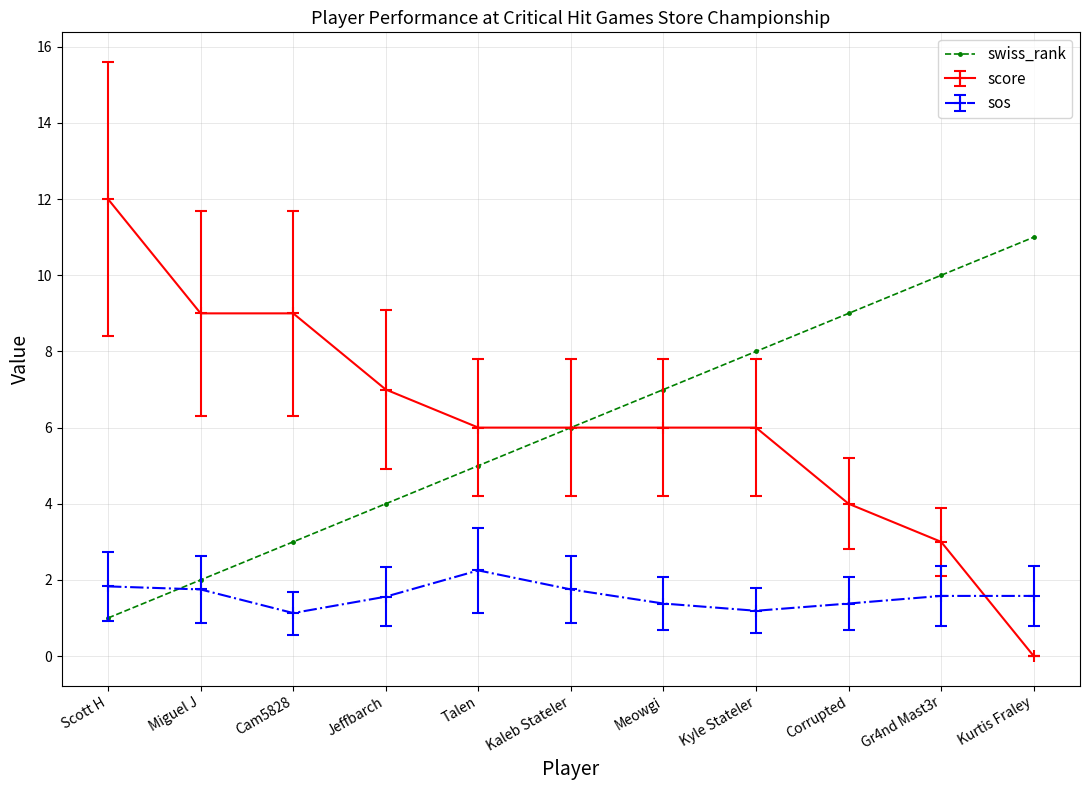

Is it true that score equals 4.0 at Corrupted?

True